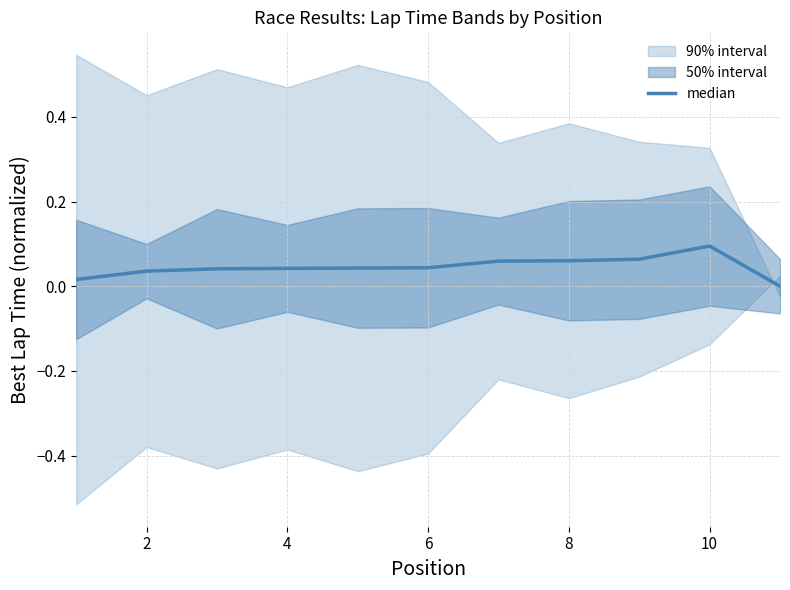

True or false: the data has more than 0 interior local peaks.

True